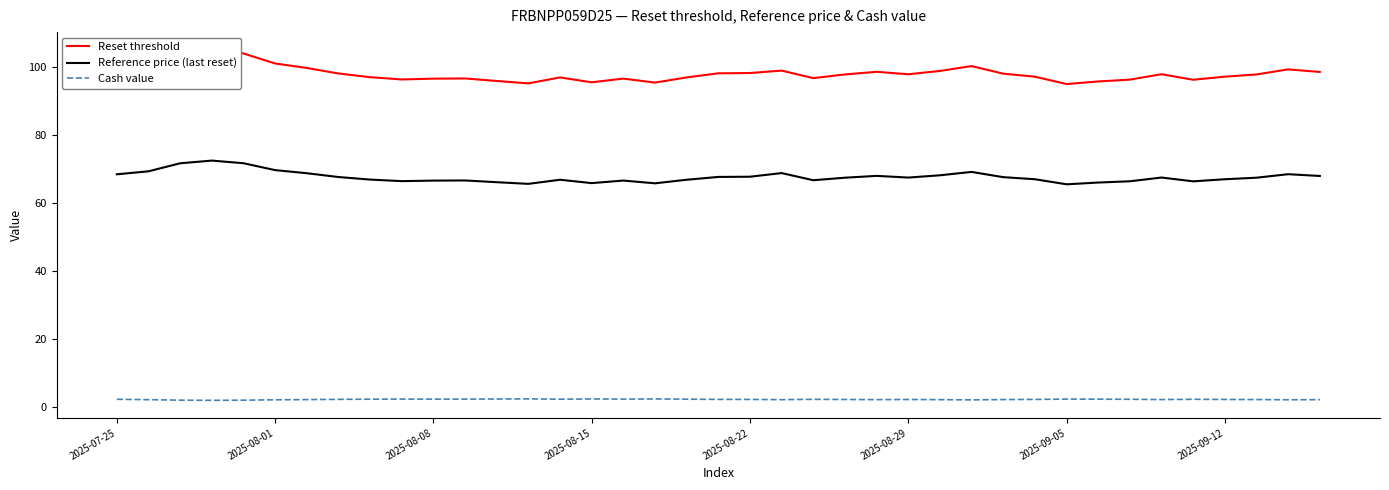

The value of Reference price (last reset) at 8 is 66.9. True or false?

True